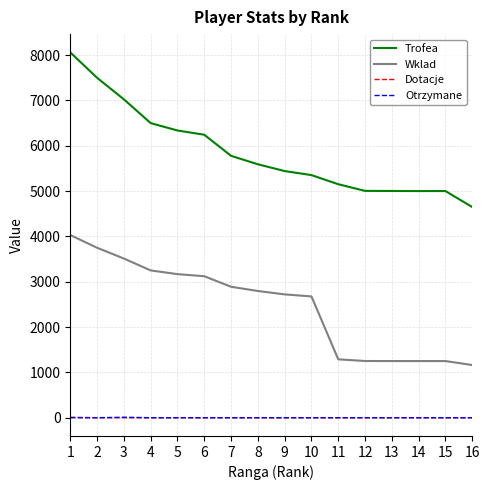

True or false: Trofea and Otrzymane cross at least once.

False